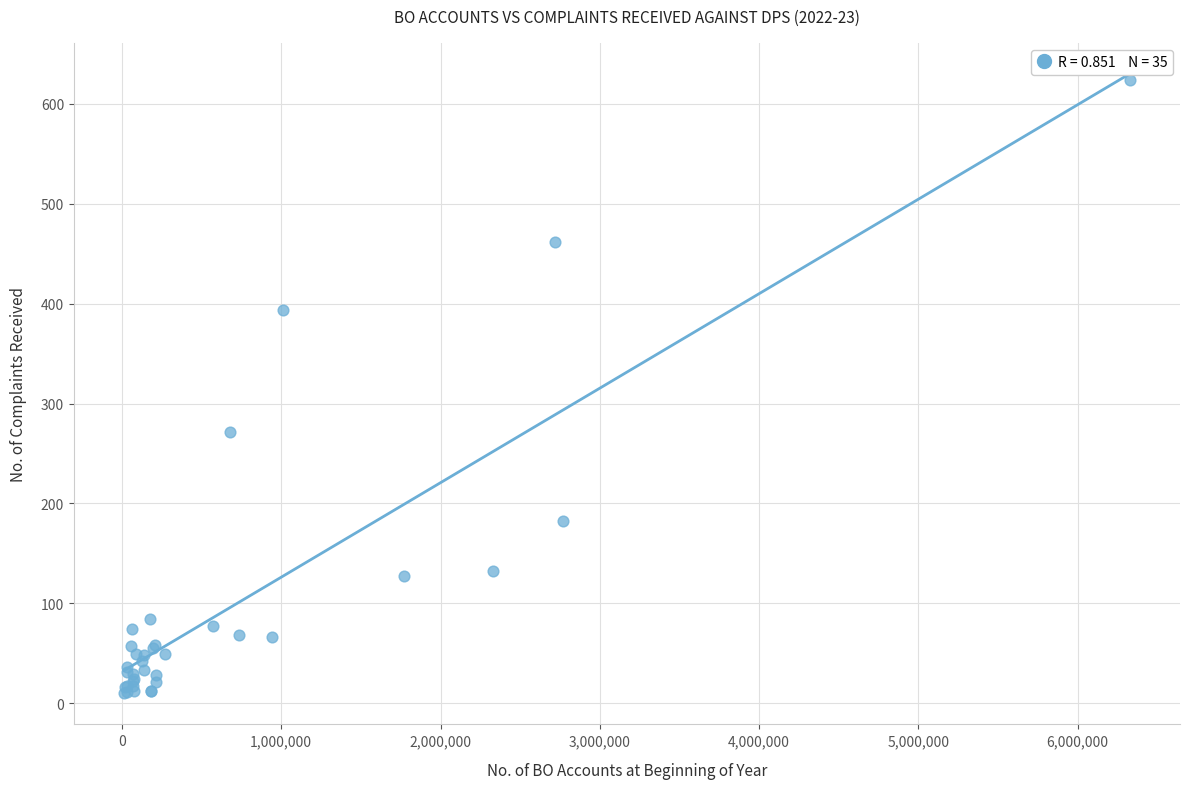

What Y value in the scatter plot is closest to 317?

272